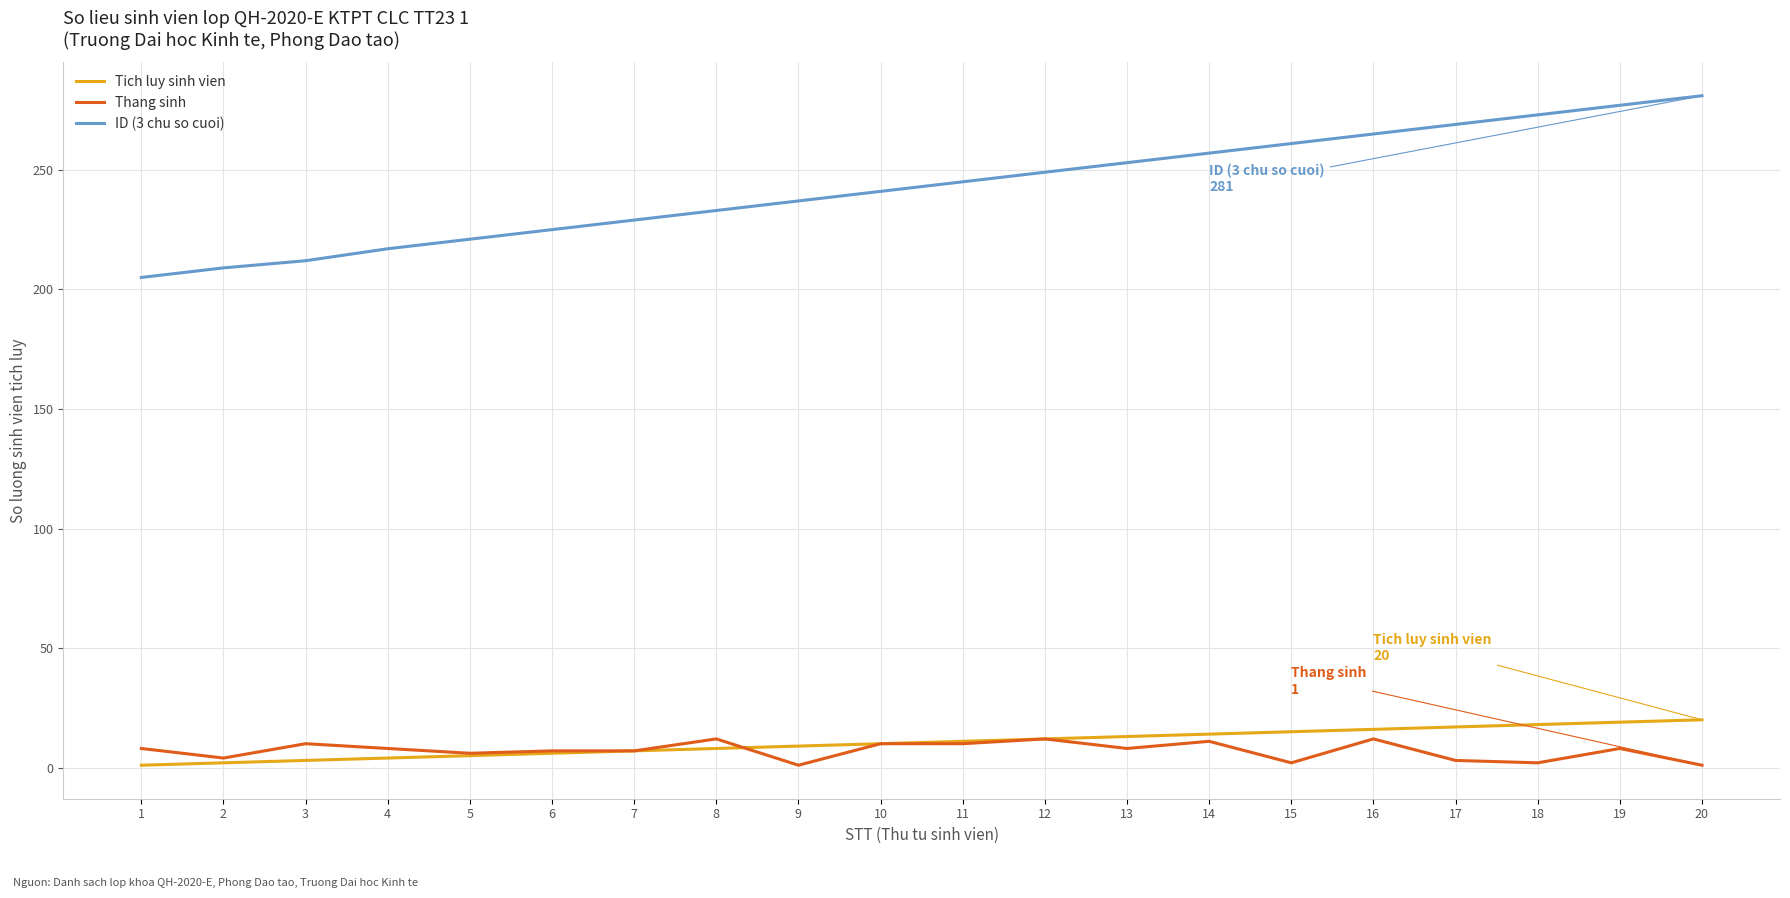

The Tich luy sinh vien series shows 18 at 18. True or false?

True